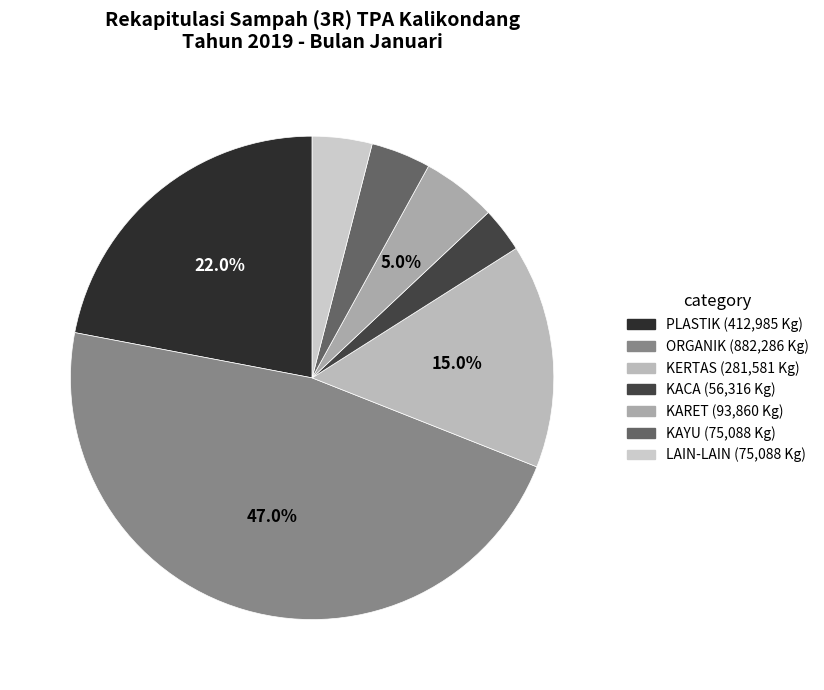

Is there a majority slice in this chart?

No